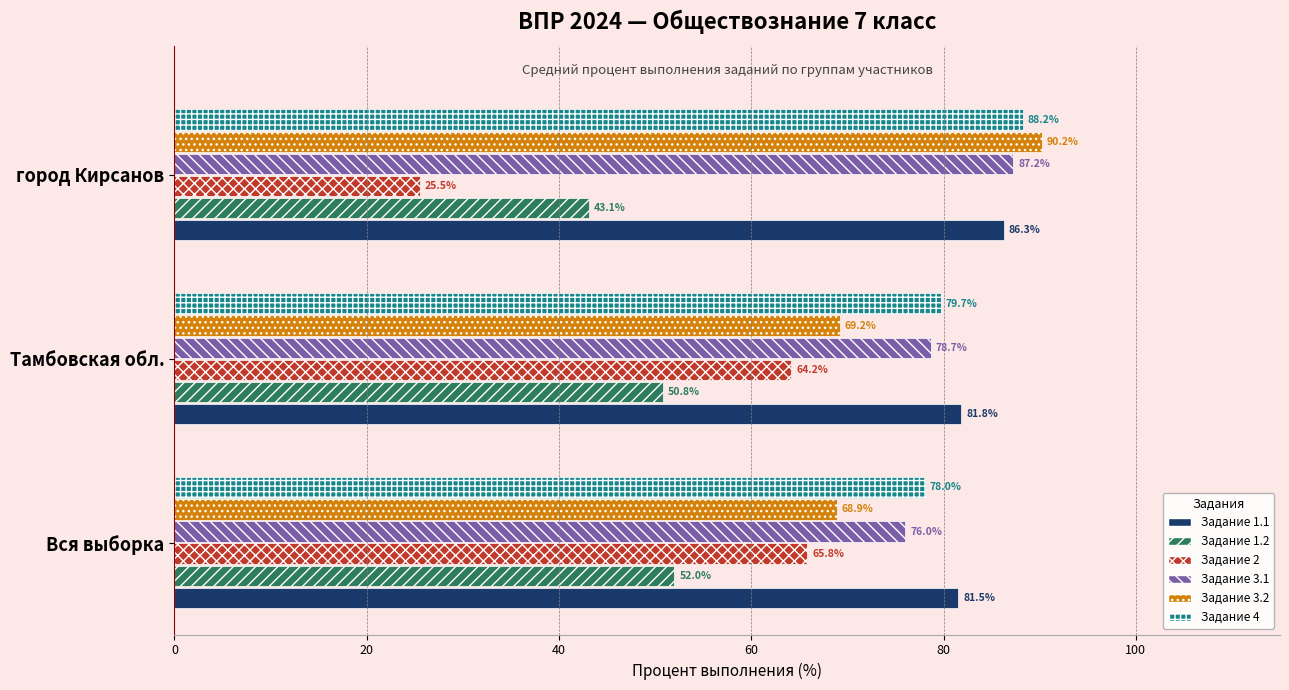

What is the greatest value displayed?

90.2